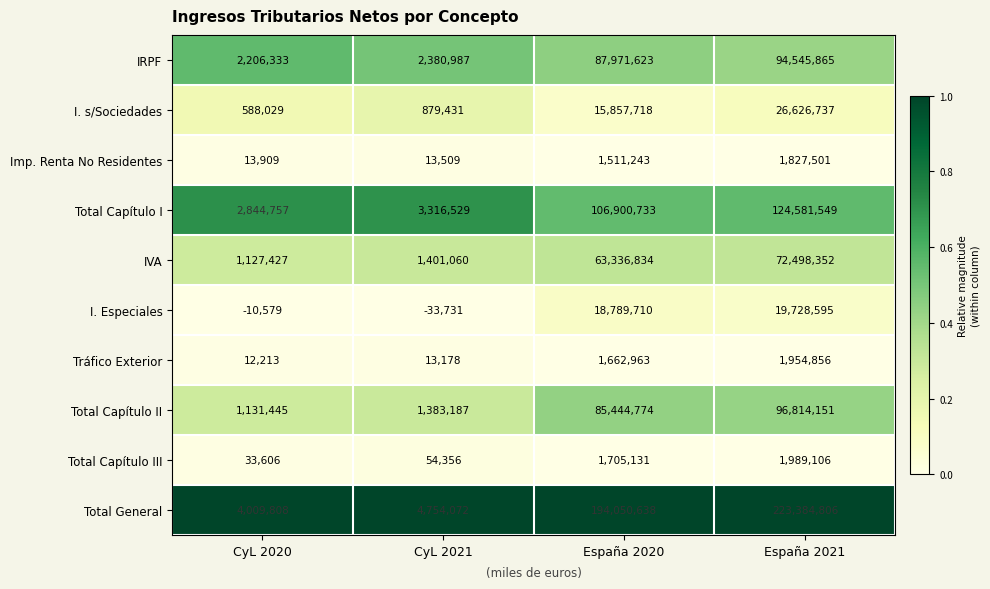

What is the sum of all Total Capítulo I values?

237643568